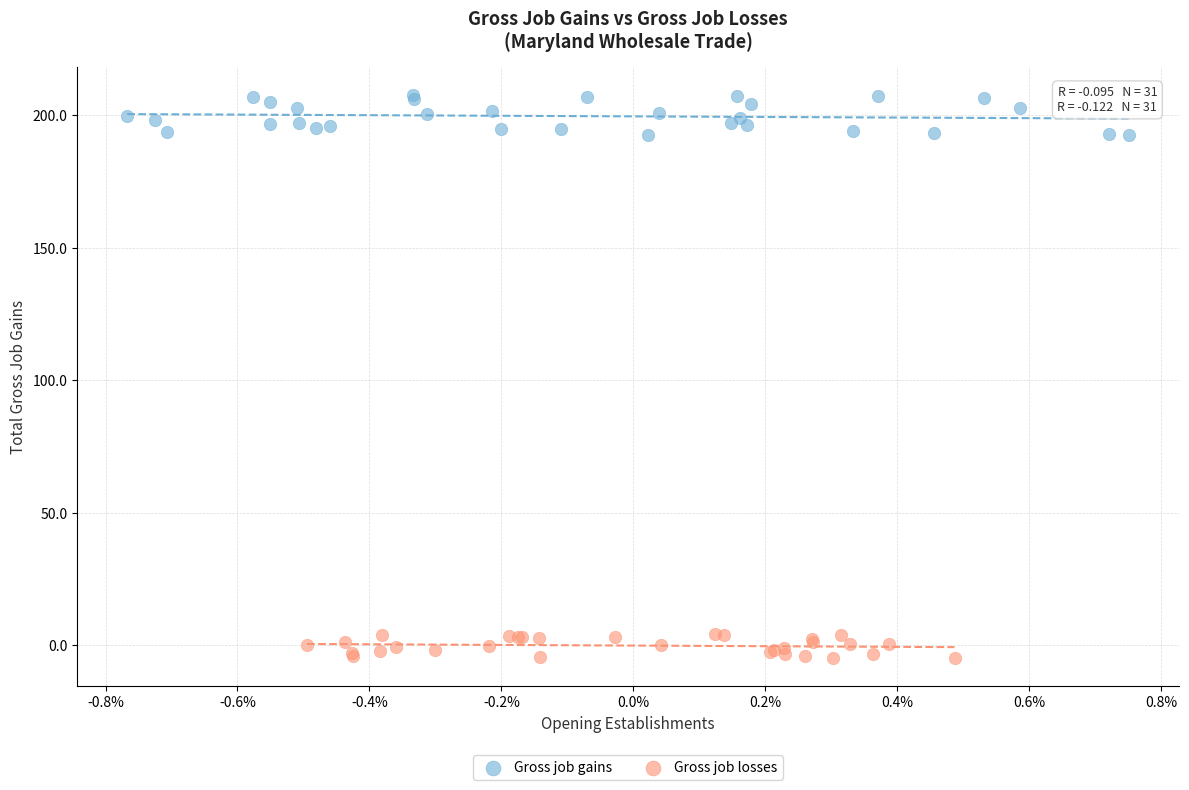

Which series reaches the maximum Y coordinate?

Gross job gains